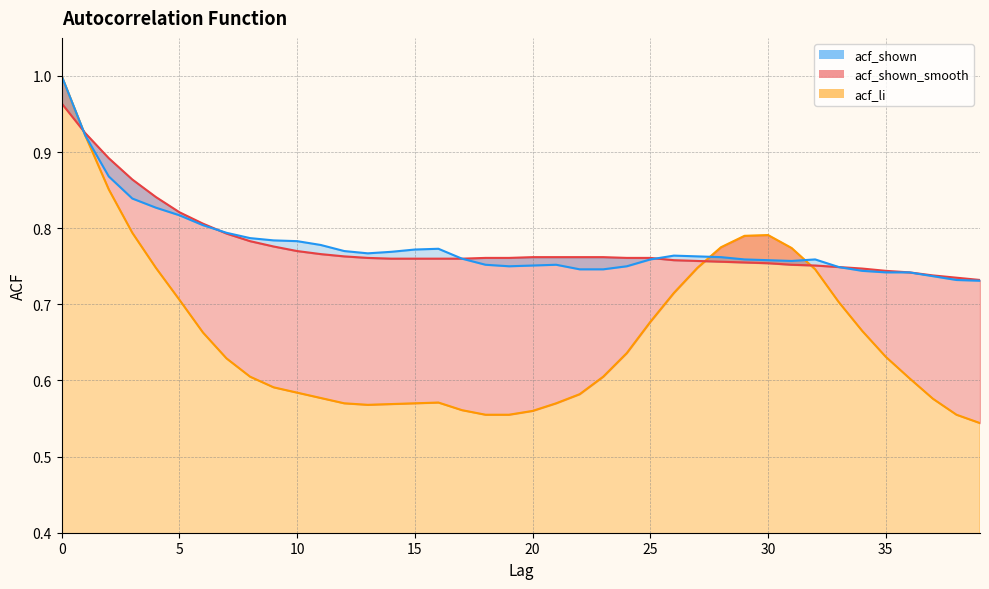

At how many categories does at least one series exceed 0?

40